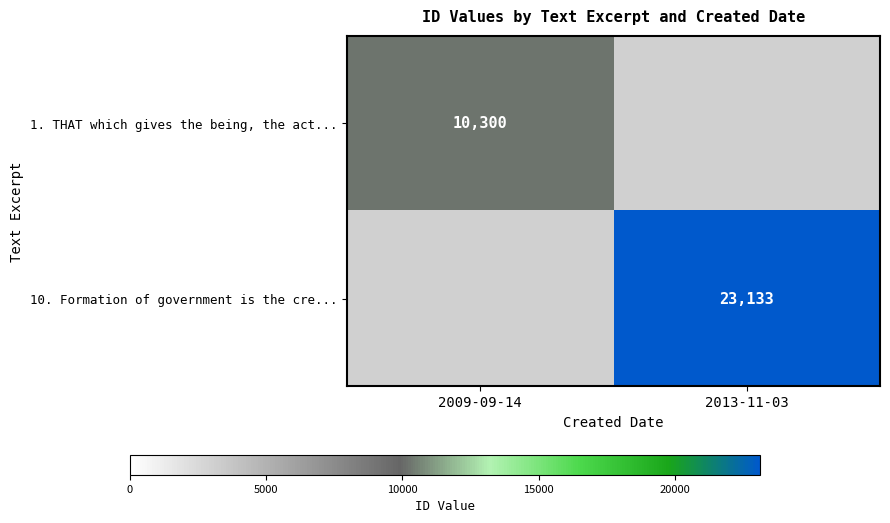

True or false: 1. THAT which gives the being, the act... has a value of 3913 at 2009-09-14.

False